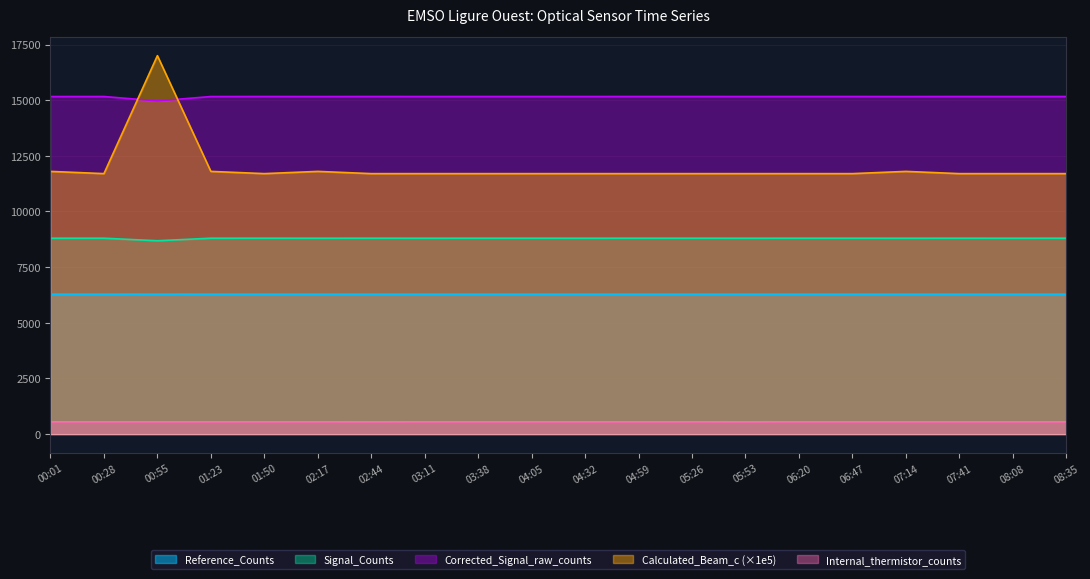

Is it true that Reference_Counts equals 8318 at 02:44?

False